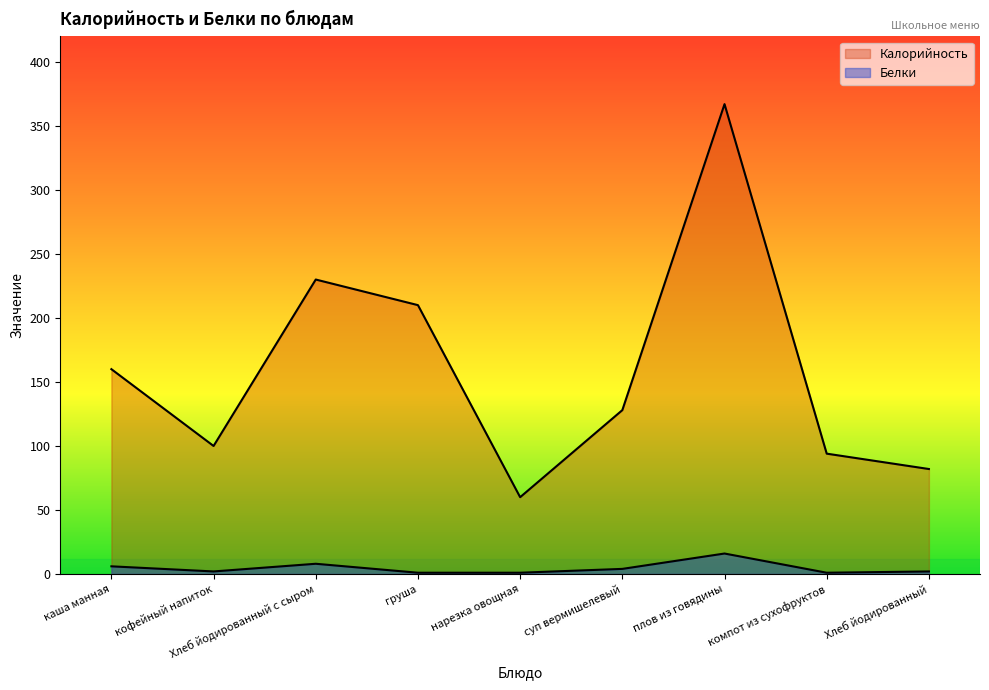

How many data points does each series have?

9